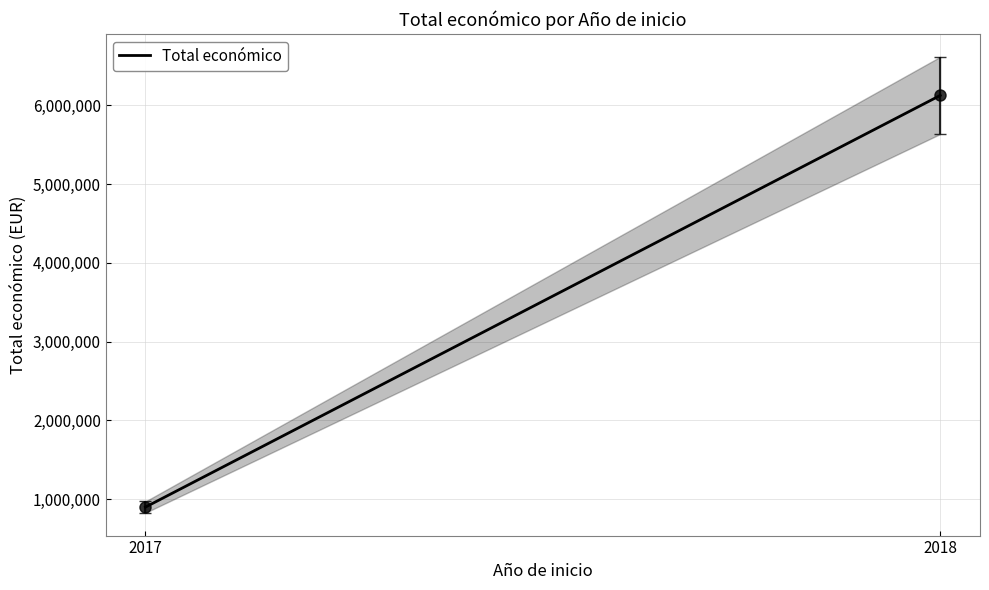

True or false: the data shows 38102 at 2018.

False